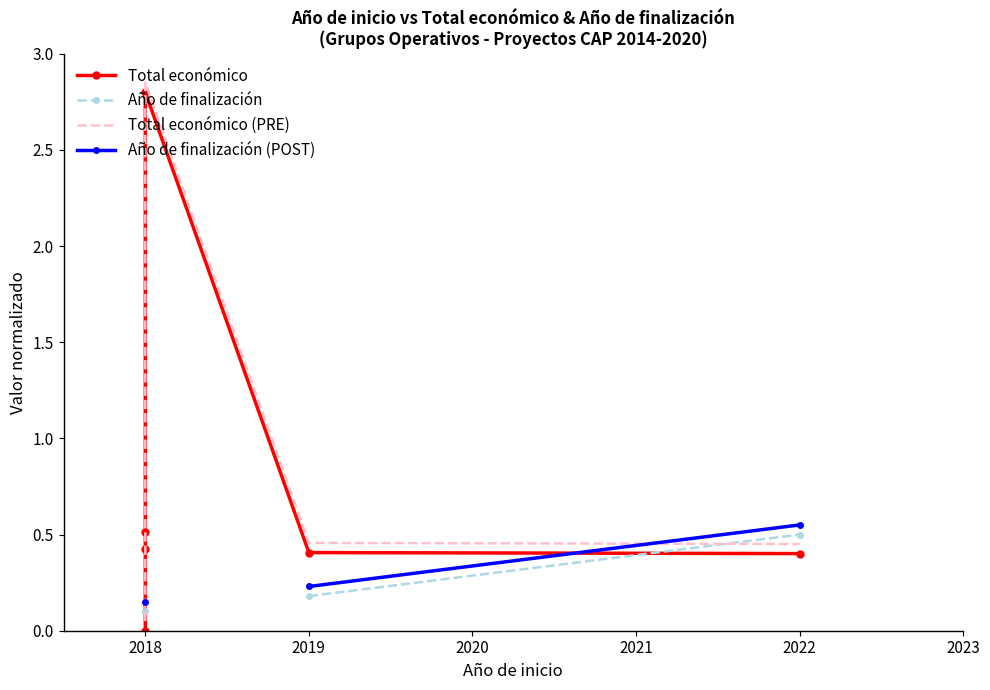

At how many categories does at least one series exceed 2?

1